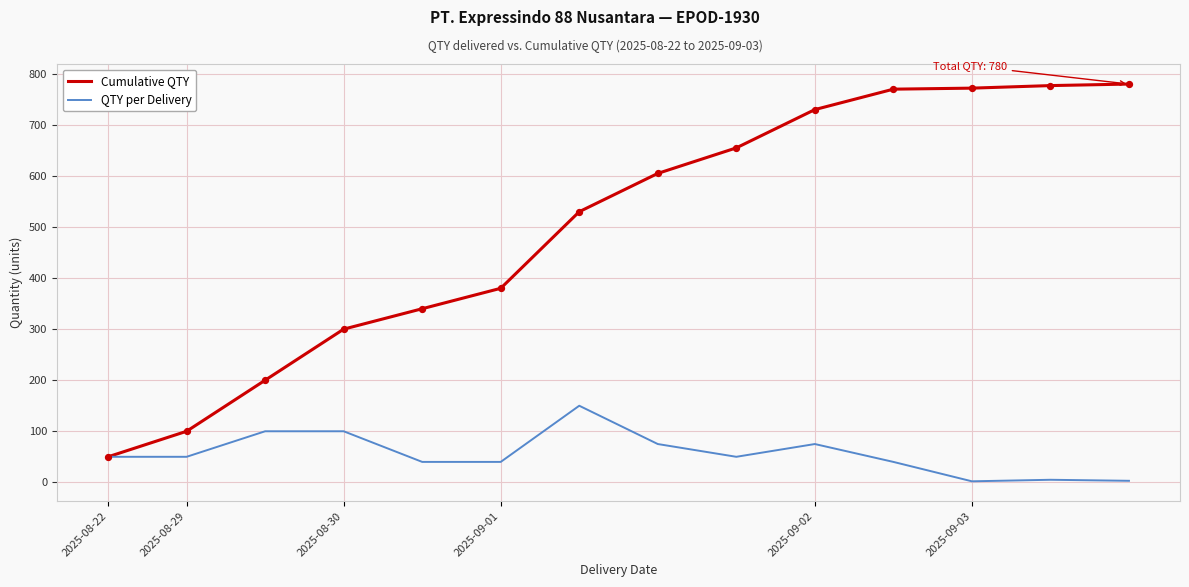

What are all the series names shown in the legend?

Cumulative QTY, QTY per Delivery